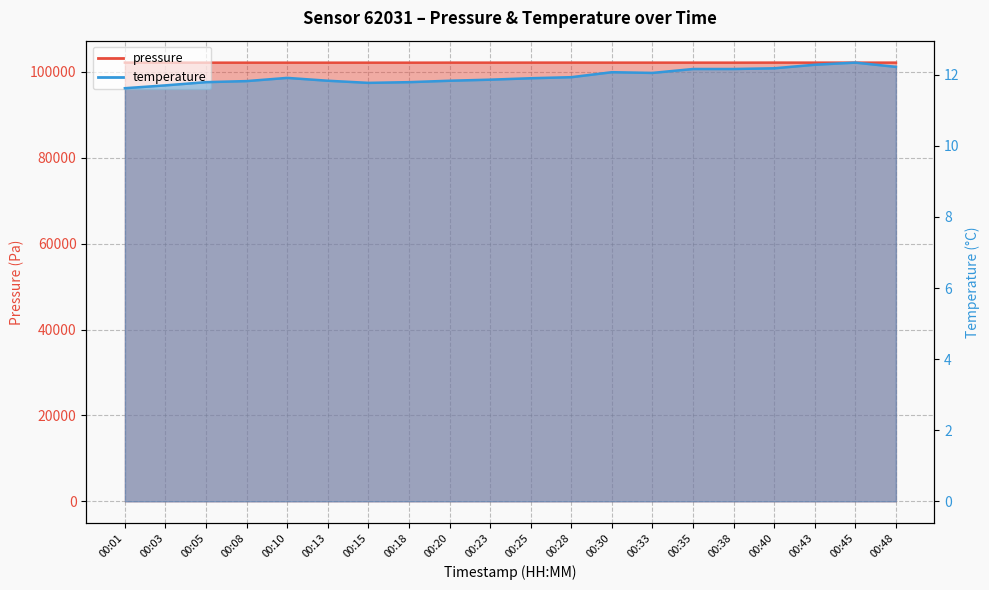

True or false: temperature and pressure intersect in this chart.

False